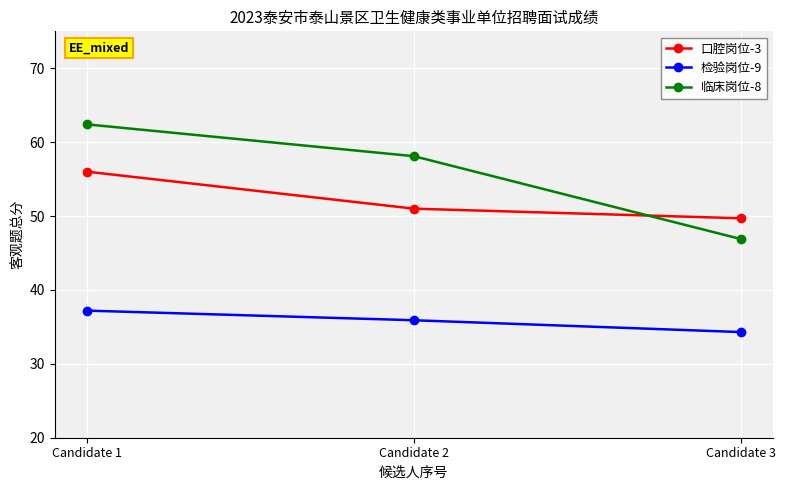

What is the value of the 临床岗位-8 point at the 3rd from the left?

46.9